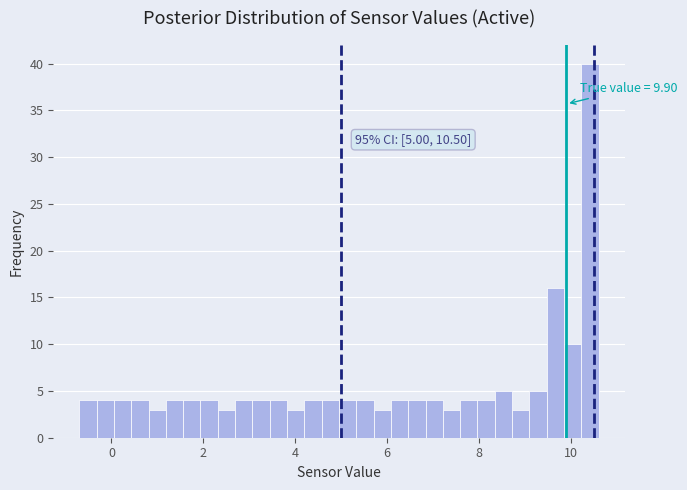

Read against the x-axis, roughly where is the centre of the tallest bar?

10.4